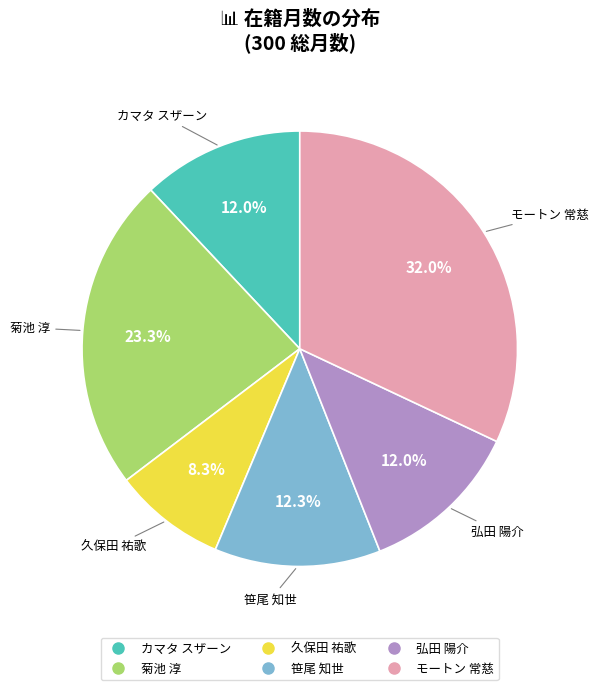

How many slices are in this pie chart?

6